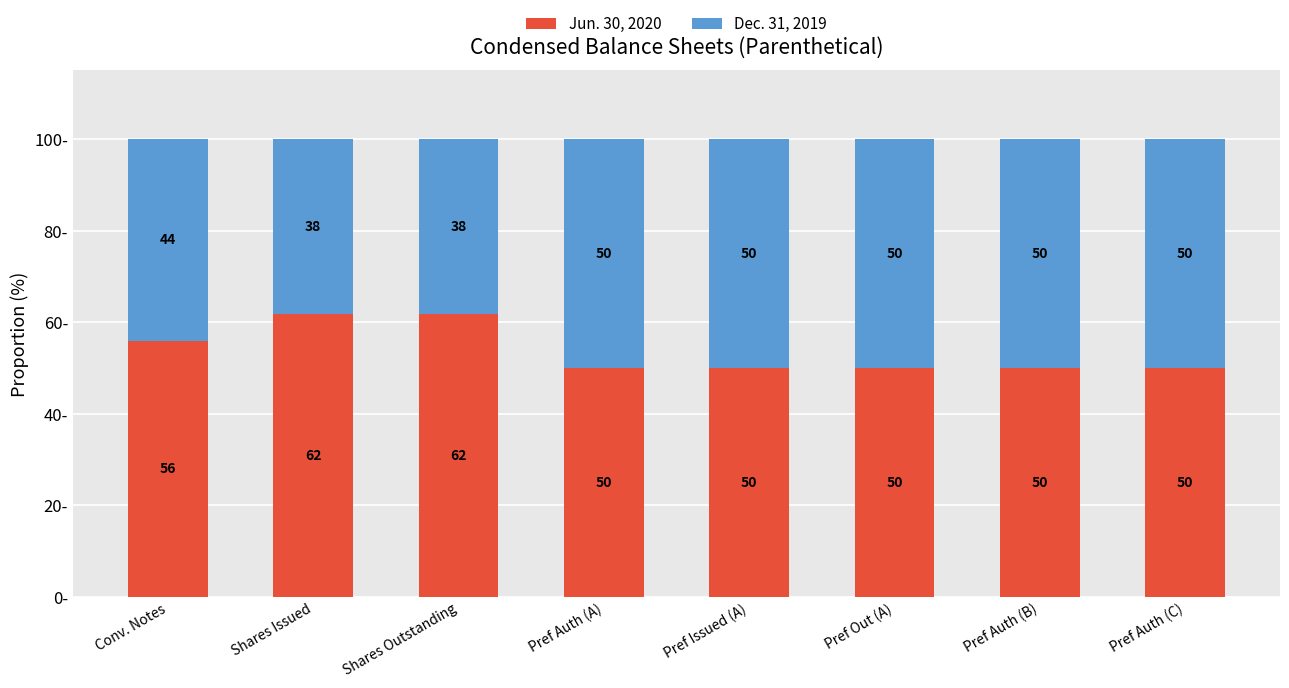

Count the number of data series in this chart.

2